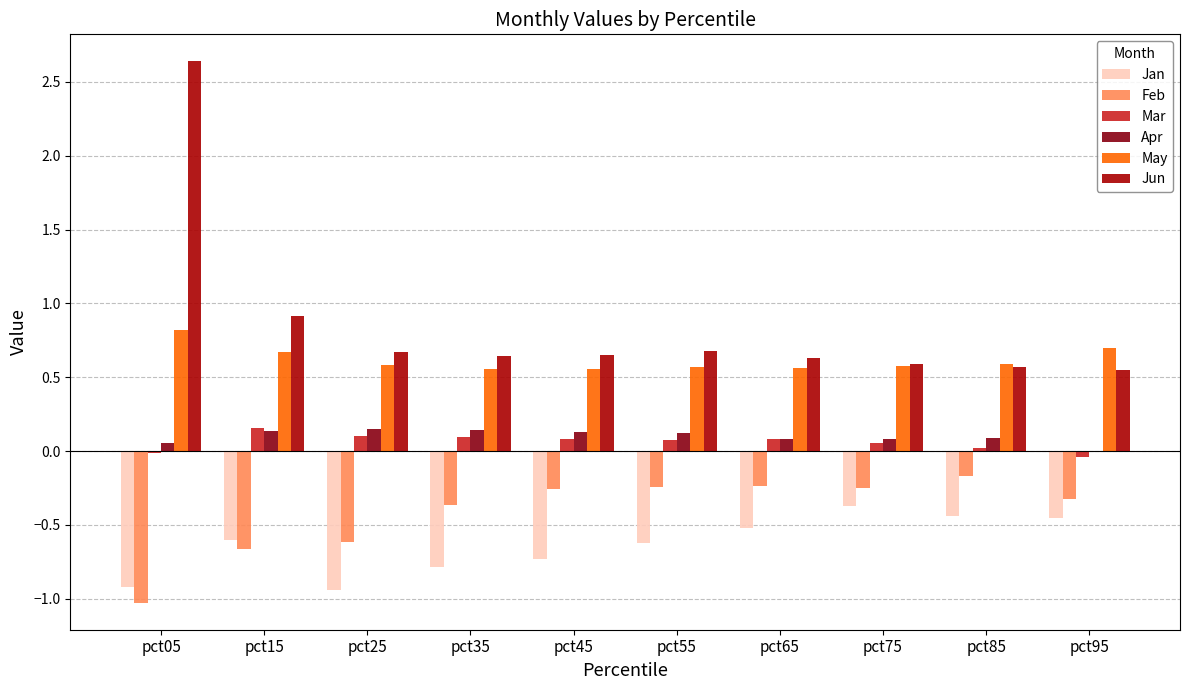

Reading right to left, list all the values displayed in this chart.

Jan: -0.5	-0.4	-0.4	-0.5	-0.6	-0.7	-0.8	-0.9	-0.6	-0.9
Feb: -0.3	-0.2	-0.3	-0.2	-0.2	-0.3	-0.4	-0.6	-0.7	-1.0
Mar: -0.0	0.0	0.1	0.1	0.1	0.1	0.1	0.1	0.2	-0.0
Apr: -0.0	0.1	0.1	0.1	0.1	0.1	0.1	0.1	0.1	0.1
May: 0.7	0.6	0.6	0.6	0.6	0.6	0.6	0.6	0.7	0.8
Jun: 0.5	0.6	0.6	0.6	0.7	0.7	0.6	0.7	0.9	2.6